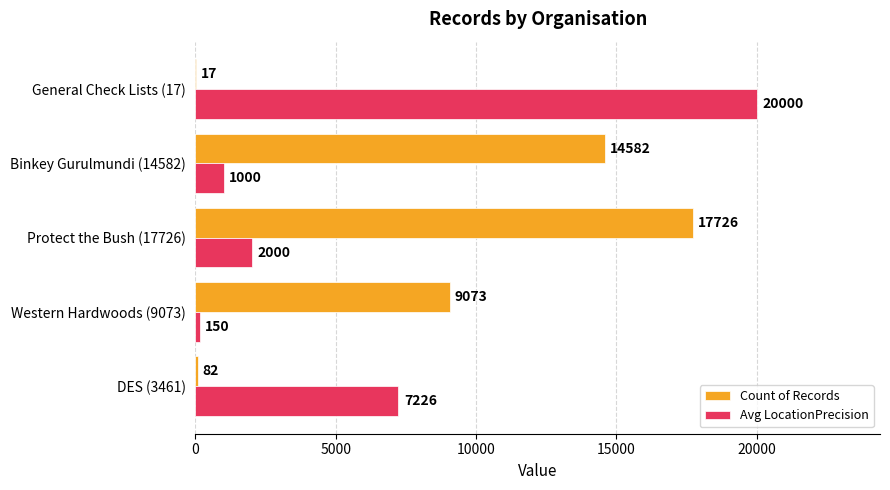

Where is Avg LocationPrecision nearest to the value 10075?

DES (3461)